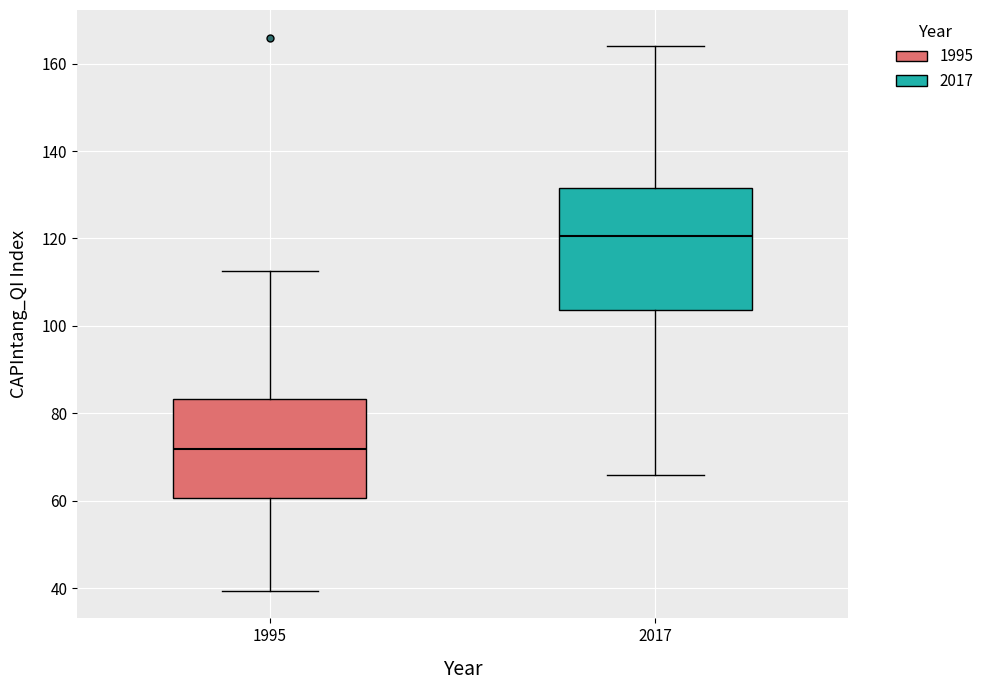

Where does the upper whisker of the box at x = 1995 end on the y-axis? The values are not printed on the chart, so give them approximately, as read against the axis.

112